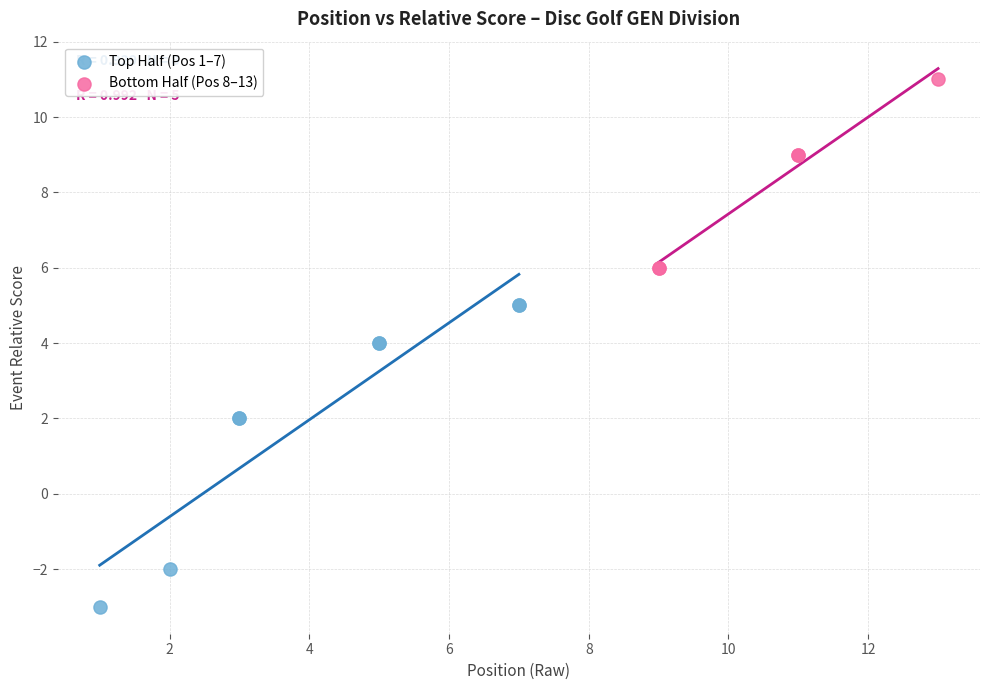

What are all the series names shown in the legend?

Top Half (Pos 1–7), Bottom Half (Pos 8–13)